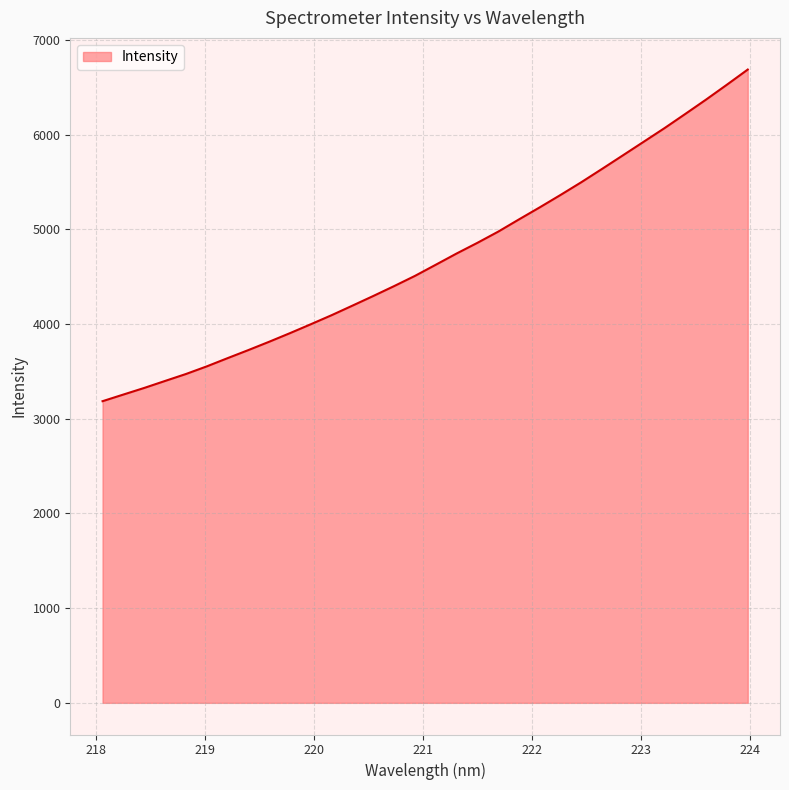

What is the average value?

4698.8